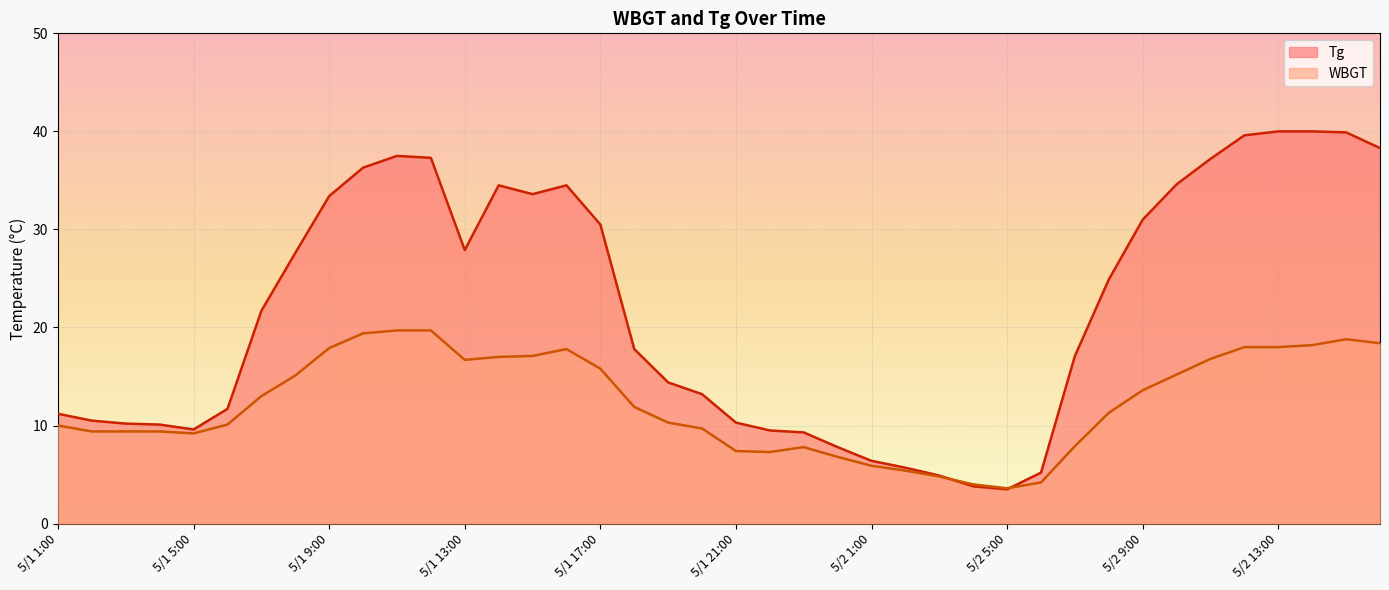

Between which two adjacent categories do WBGT and Tg first intersect?

5/2 3:00 and 5/2 4:00